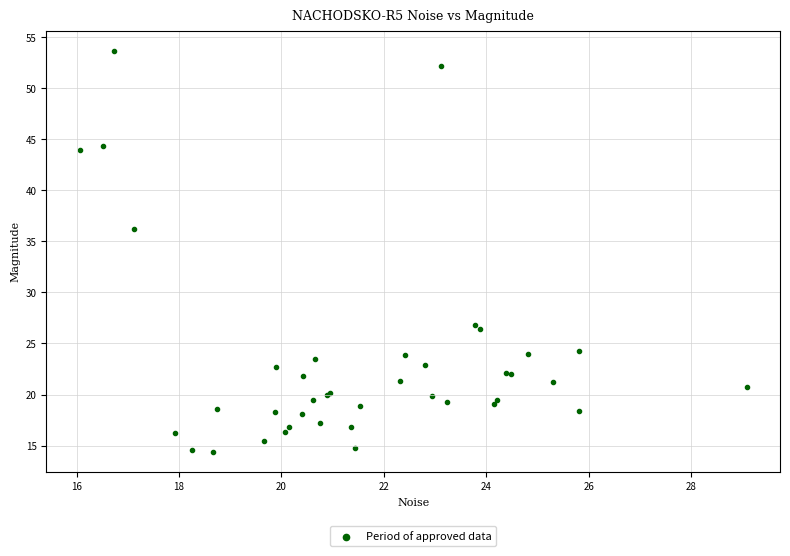

What Y value in the scatter plot is closest to 34?

36.2